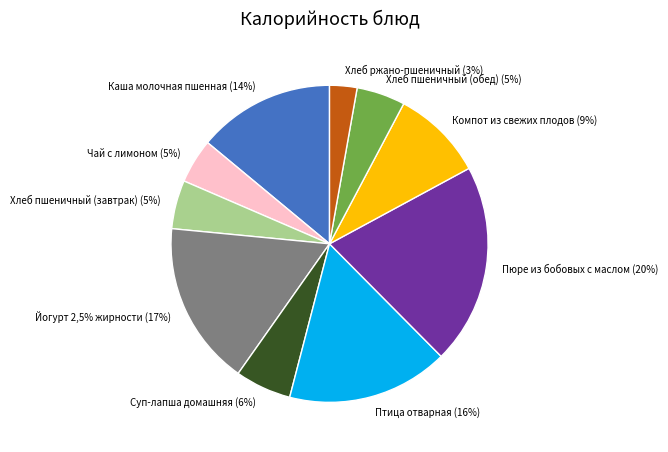

What is the change in value from Чай с лимоном to Компот из свежих плодов?

+69.0